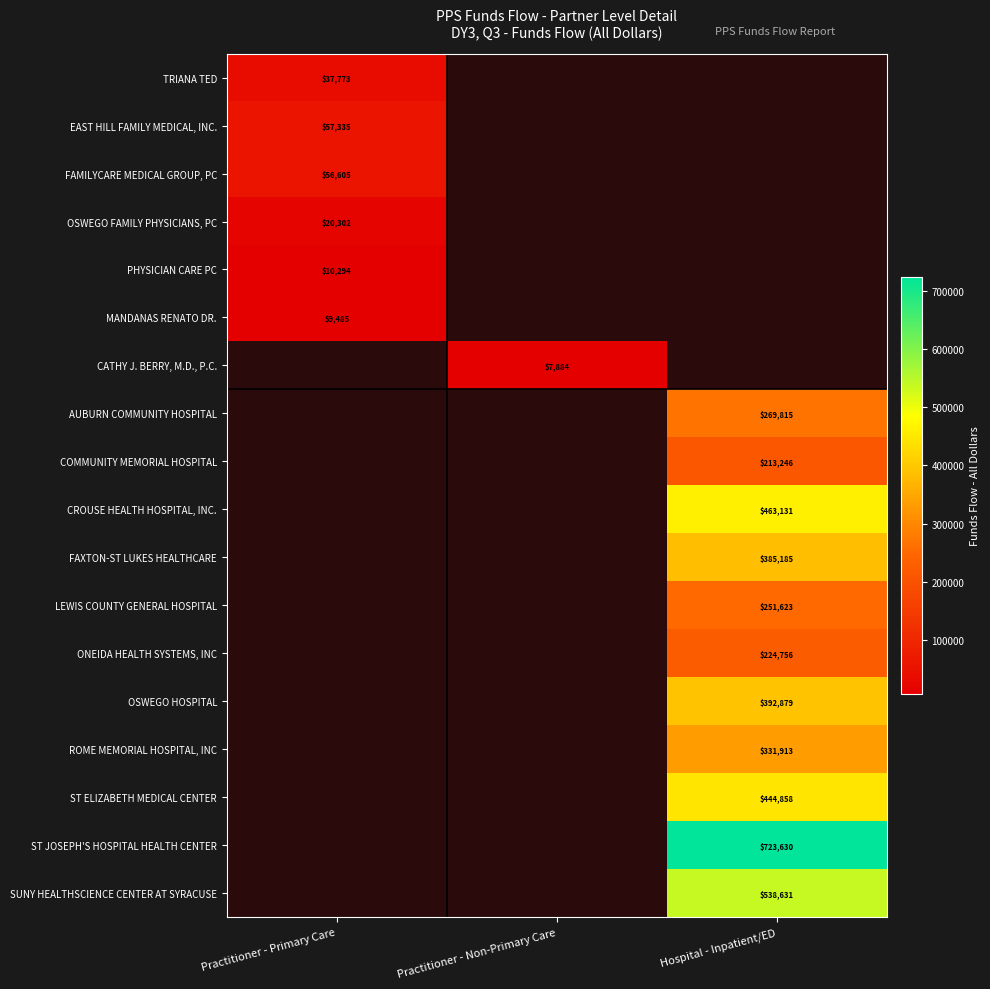

How many categories are shown in the chart?

3